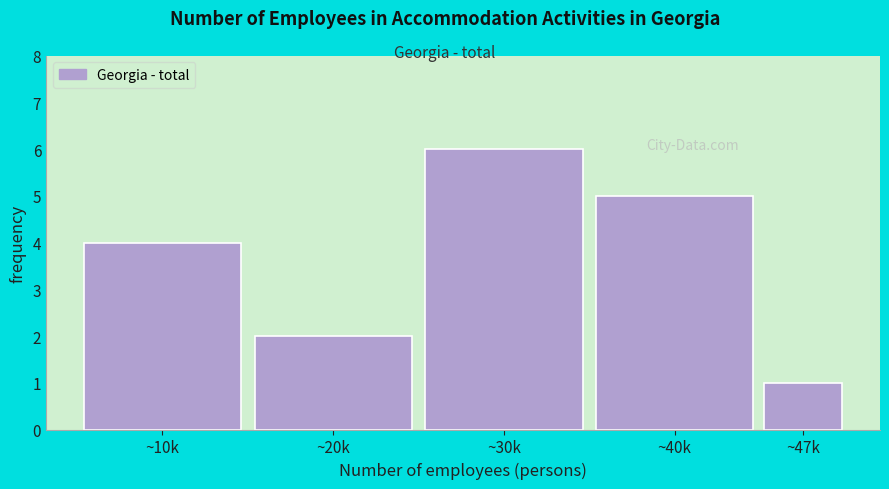

Reading left to right, transcribe all the data shown in this chart.

4	2	6	5	1